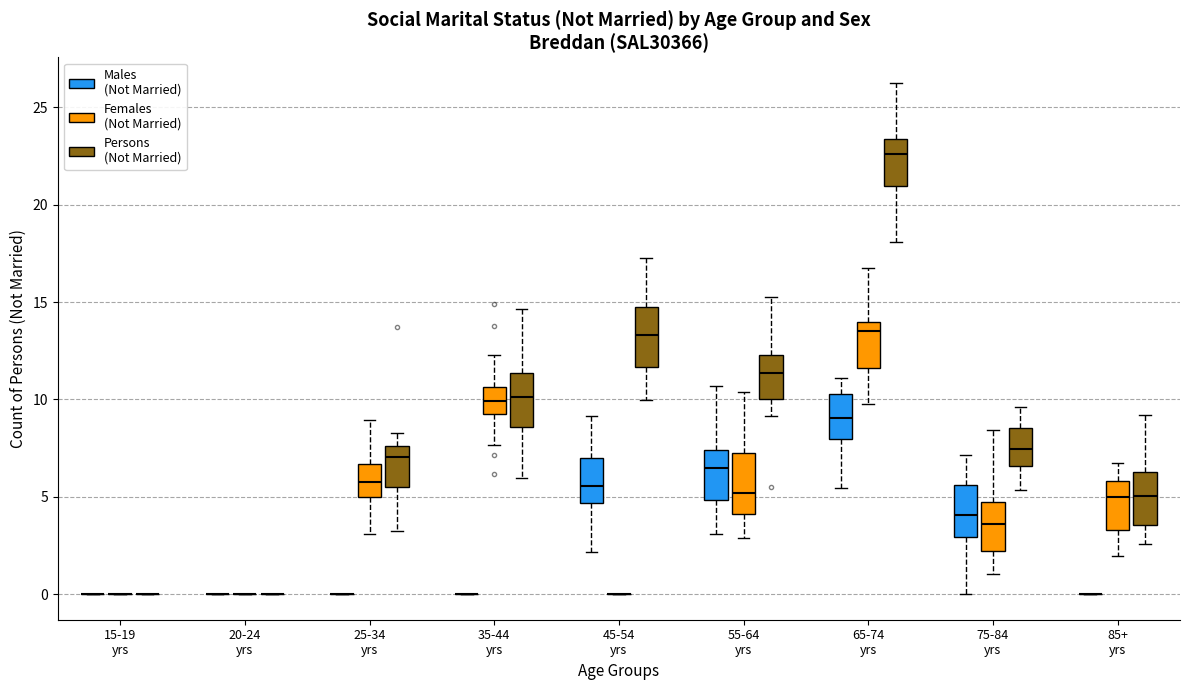

Reading left to right, transcribe this box plot: for each box, give where its median line is, the range the box spans, and where its two whiskers end, as read against the y-axis. The values are not printed on the chart, so give them approximately, as read against the axis.

15-19 yrs (Males (Not Married)): box collapsed to a line at 0.0, whiskers 0.0 to 0.0
15-19 yrs (Females (Not Married)): box collapsed to a line at 0.0, whiskers 0.0 to 0.0
15-19 yrs (Persons (Not Married)): box collapsed to a line at 0.0, whiskers 0.0 to 0.0
20-24 yrs (Males (Not Married)): box collapsed to a line at 0.0, whiskers 0.0 to 0.0
20-24 yrs (Females (Not Married)): box collapsed to a line at 0.0, whiskers 0.0 to 0.0
20-24 yrs (Persons (Not Married)): box collapsed to a line at 0.0, whiskers 0.0 to 0.0
25-34 yrs (Males (Not Married)): box collapsed to a line at 0.0, whiskers 0.0 to 0.0
25-34 yrs (Females (Not Married)): median 6.0, box 5.0 to 6.5, whiskers 3.0 to 9.0
25-34 yrs (Persons (Not Married)): median 7.0, box 5.5 to 7.5, whiskers 3.0 to 8.5
35-44 yrs (Males (Not Married)): box collapsed to a line at 0.0, whiskers 0.0 to 0.0
35-44 yrs (Females (Not Married)): median 10.0, box 9.5 to 10.5, whiskers 7.5 to 12.5
35-44 yrs (Persons (Not Married)): median 10.0, box 8.5 to 11.5, whiskers 6.0 to 14.5
45-54 yrs (Males (Not Married)): median 5.5, box 4.5 to 7.0, whiskers 2.0 to 9.0
45-54 yrs (Females (Not Married)): box collapsed to a line at 0.0, whiskers 0.0 to 0.0
45-54 yrs (Persons (Not Married)): median 13.5, box 11.5 to 15.0, whiskers 10.0 to 17.0
55-64 yrs (Males (Not Married)): median 6.5, box 5.0 to 7.5, whiskers 3.0 to 10.5
55-64 yrs (Females (Not Married)): median 5.0, box 4.0 to 7.5, whiskers 3.0 to 10.5
55-64 yrs (Persons (Not Married)): median 11.5, box 10.0 to 12.5, whiskers 9.0 to 15.5
65-74 yrs (Males (Not Married)): median 9.0, box 8.0 to 10.5, whiskers 5.5 to 11.0
65-74 yrs (Females (Not Married)): median 13.5, box 11.5 to 14.0, whiskers 10.0 to 16.5
65-74 yrs (Persons (Not Married)): median 22.5, box 21.0 to 23.5, whiskers 18.0 to 26.5
75-84 yrs (Males (Not Married)): median 4.0, box 3.0 to 5.5, whiskers 0.0 to 7.0
75-84 yrs (Females (Not Married)): median 3.5, box 2.0 to 4.5, whiskers 1.0 to 8.5
75-84 yrs (Persons (Not Married)): median 7.5, box 6.5 to 8.5, whiskers 5.5 to 9.5
85+ yrs (Males (Not Married)): box collapsed to a line at 0.0, whiskers 0.0 to 0.0
85+ yrs (Females (Not Married)): median 5.0, box 3.5 to 6.0, whiskers 2.0 to 6.5
85+ yrs (Persons (Not Married)): median 5.0, box 3.5 to 6.5, whiskers 2.5 to 9.0